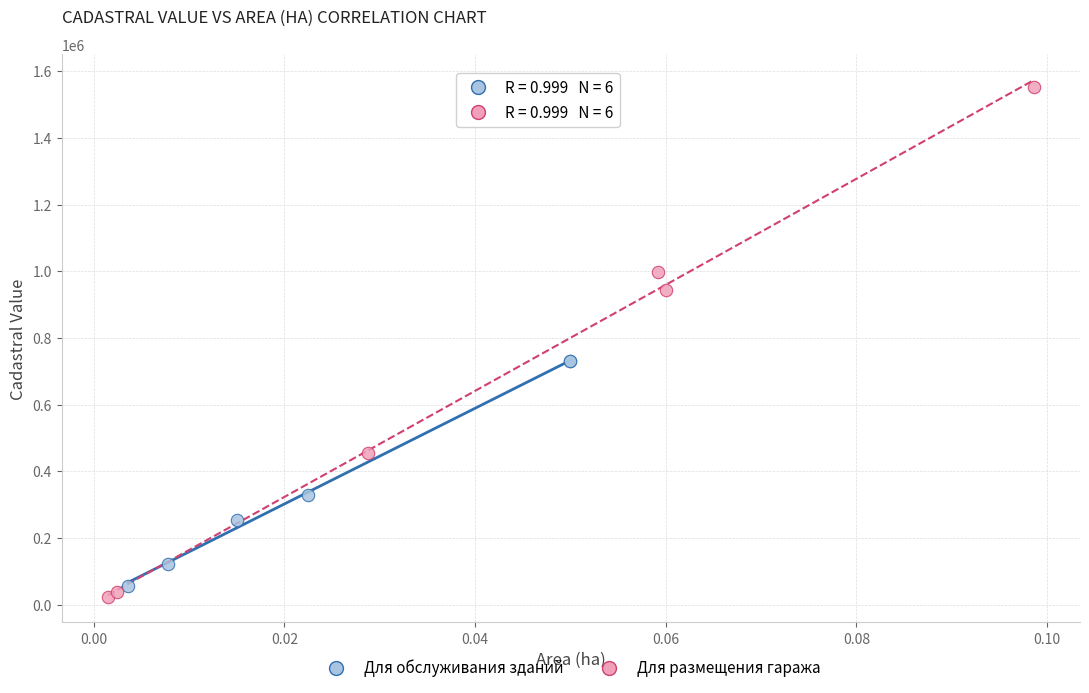

Which series reaches the maximum Y coordinate?

Для размещения гаража